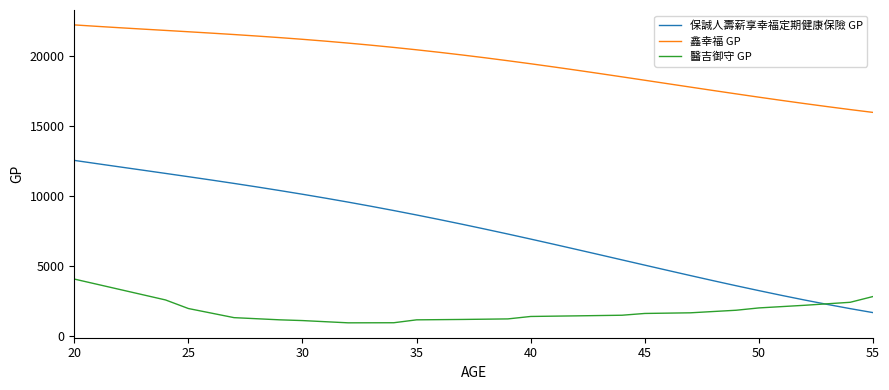

What is the lowest value of the 醫吉御守 GP series?

951.0